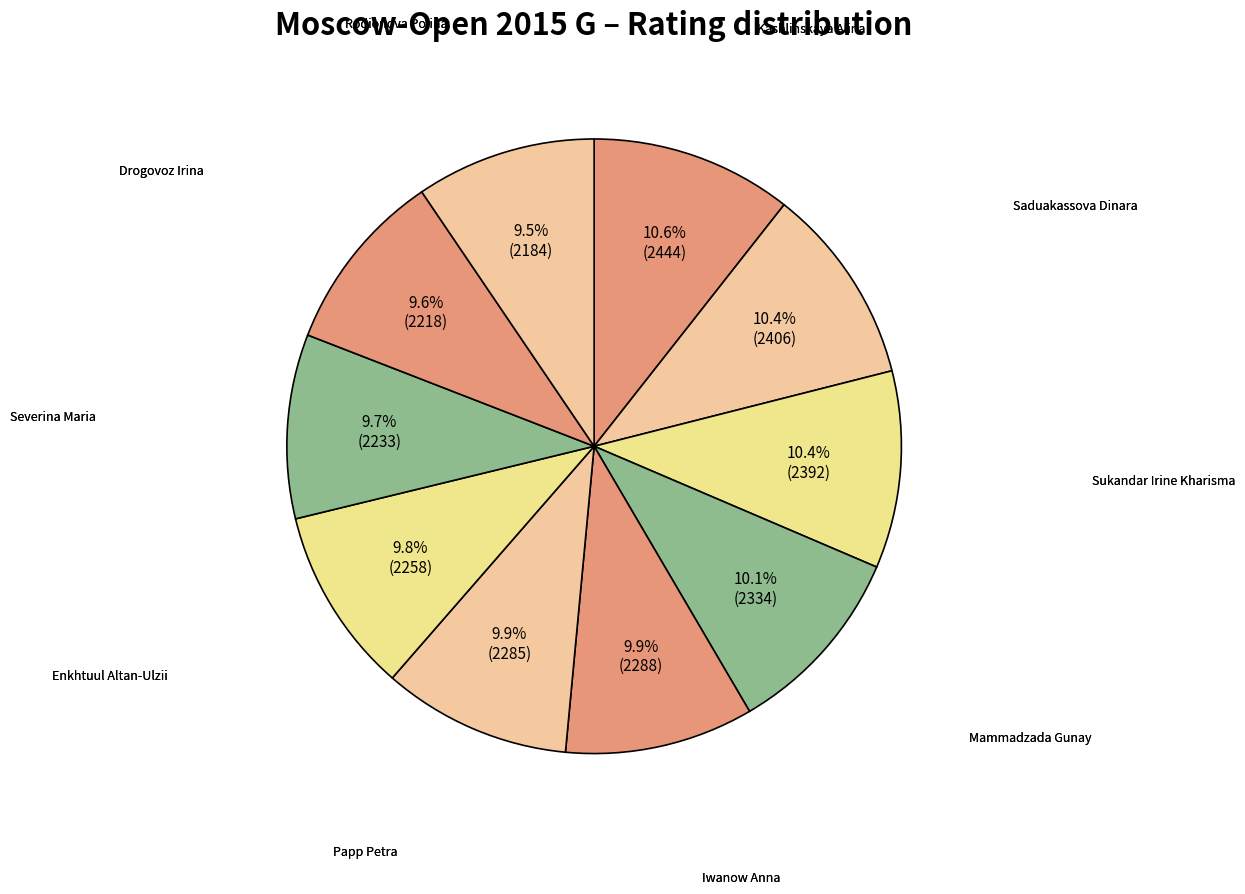

How many segments does this pie chart have?

10